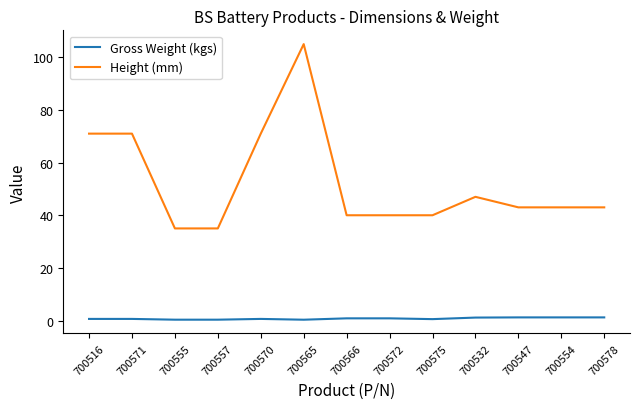

At which category is the sum across all series the highest?

700565